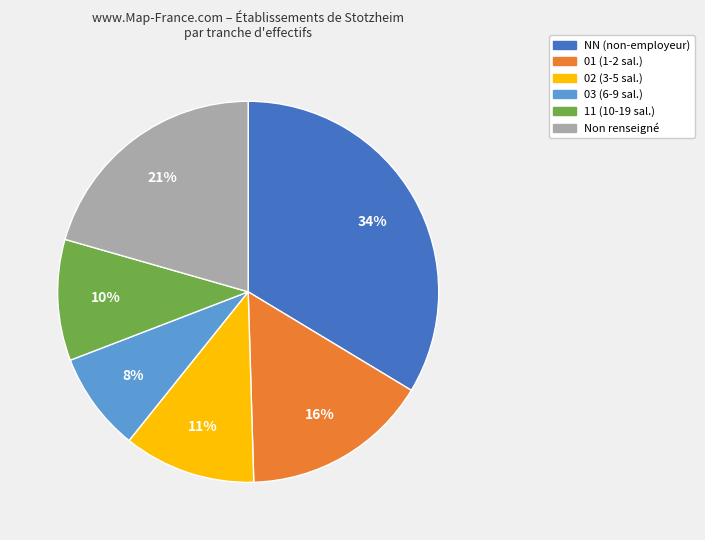

Does any single category account for the majority?

No